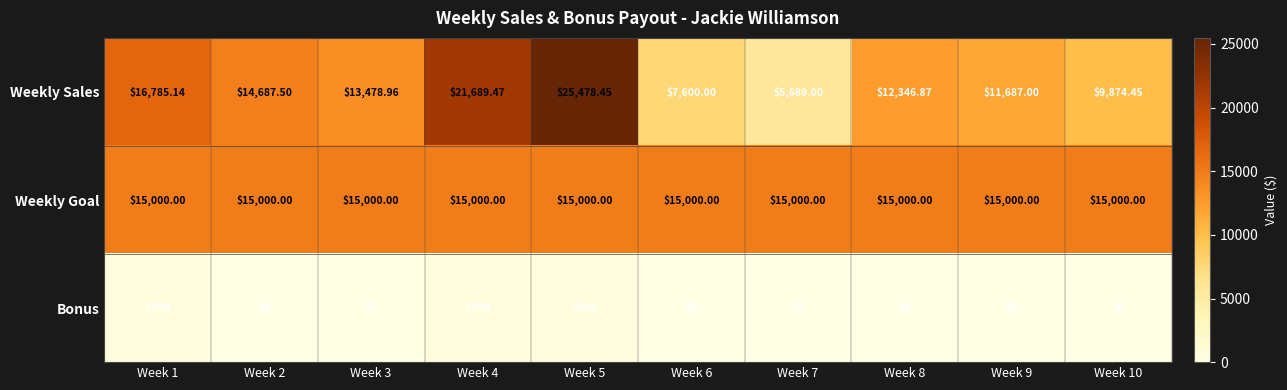

Which series has the largest total across all categories?

Weekly Goal